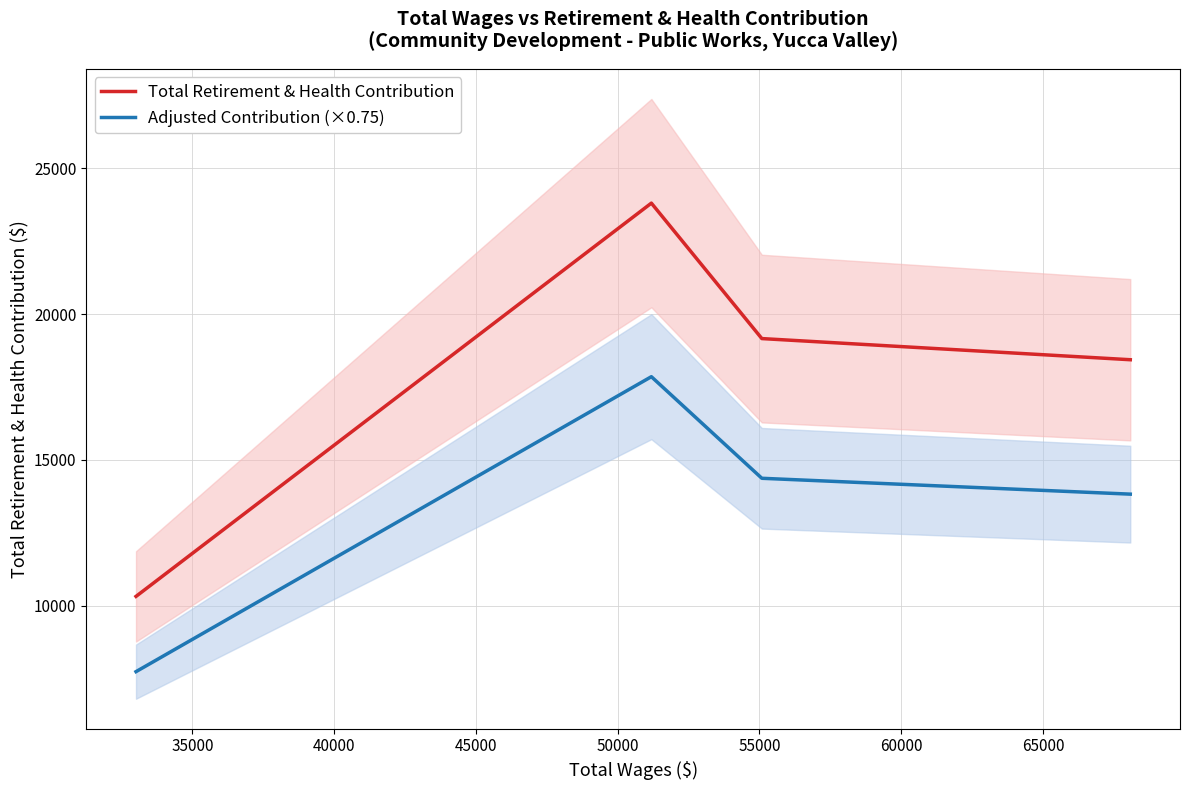

True or false: Adjusted Contribution (×0.75) has a value of 12692.6 at 30000.

False